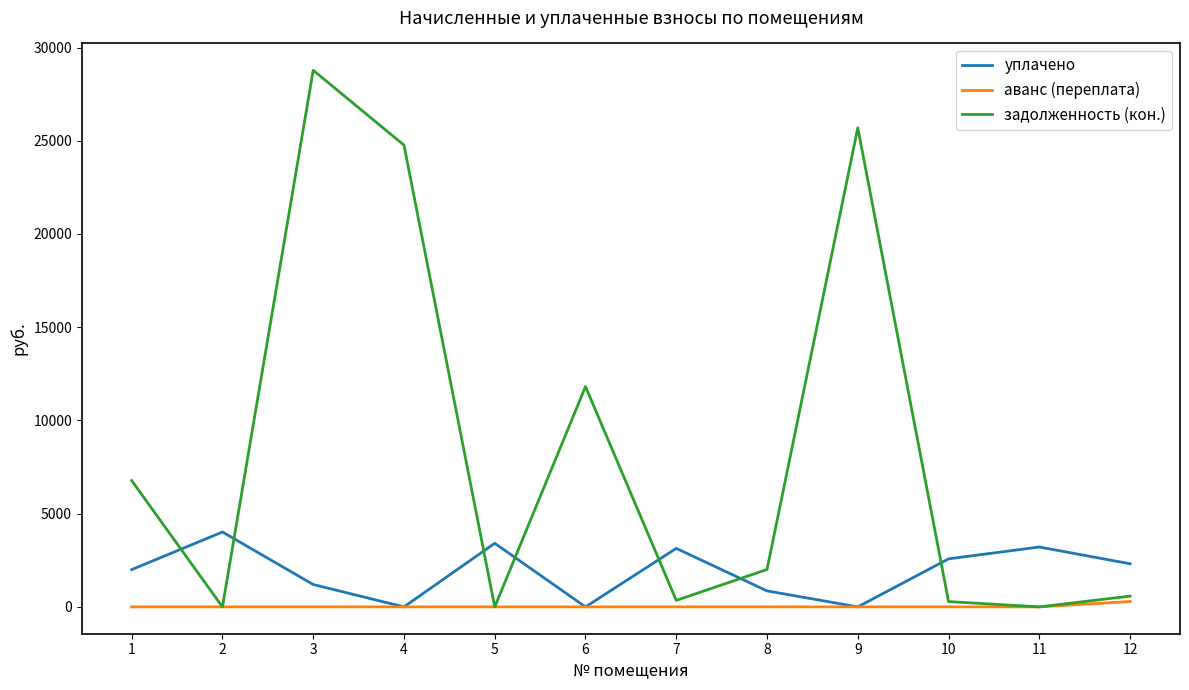

The value of уплачено at 7 is 3137.9. True or false?

True